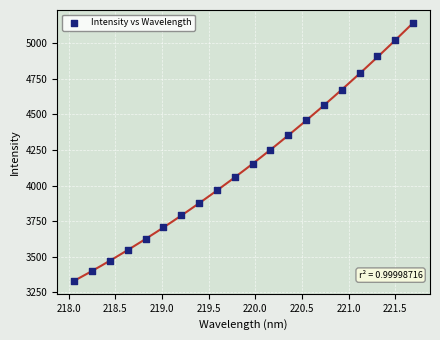

What is the range of Y values (max minus min)?

1808.9